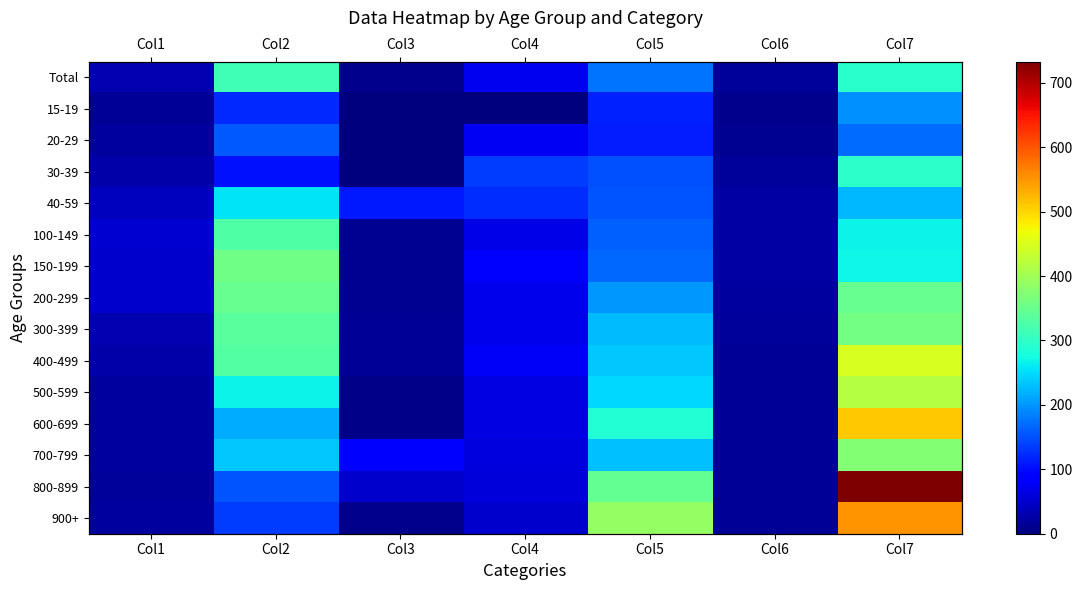

What is the lowest value of the 200-299 series?

11.9